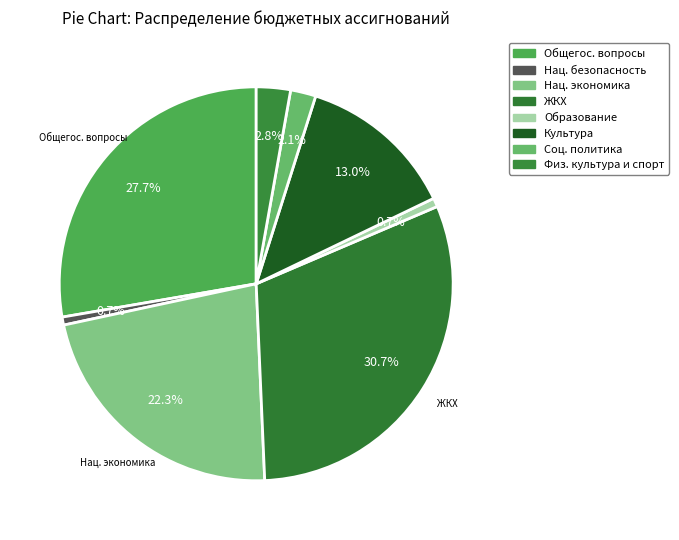

Rank the categories by value from highest to lowest.

ЖИЛИЩНО-КОММУНАЛЬНОЕ ХОЗЯЙСТВО, ОБЩЕГОСУДАРСТВЕННЫЕ ВОПРОСЫ, НАЦИОНАЛЬНАЯ ЭКОНОМИКА, КУЛЬТУРА, ФИЗИЧЕСКАЯ КУЛЬТУРА И СПОРТ, СОЦИАЛЬНАЯ ПОЛИТИКА, ОБРАЗОВАНИЕ, НАЦИОНАЛЬНАЯ БЕЗОПАСНОСТЬ